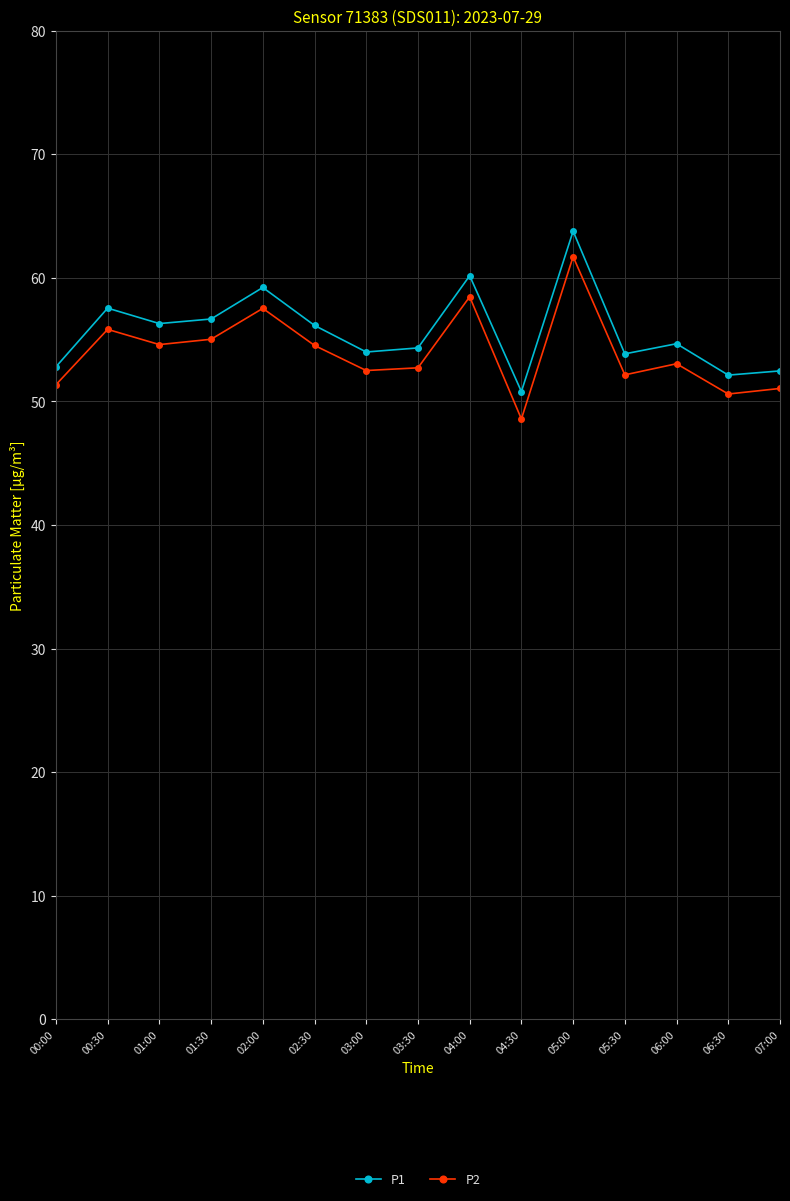

At which category does P1 reach its first local peak?

00:30